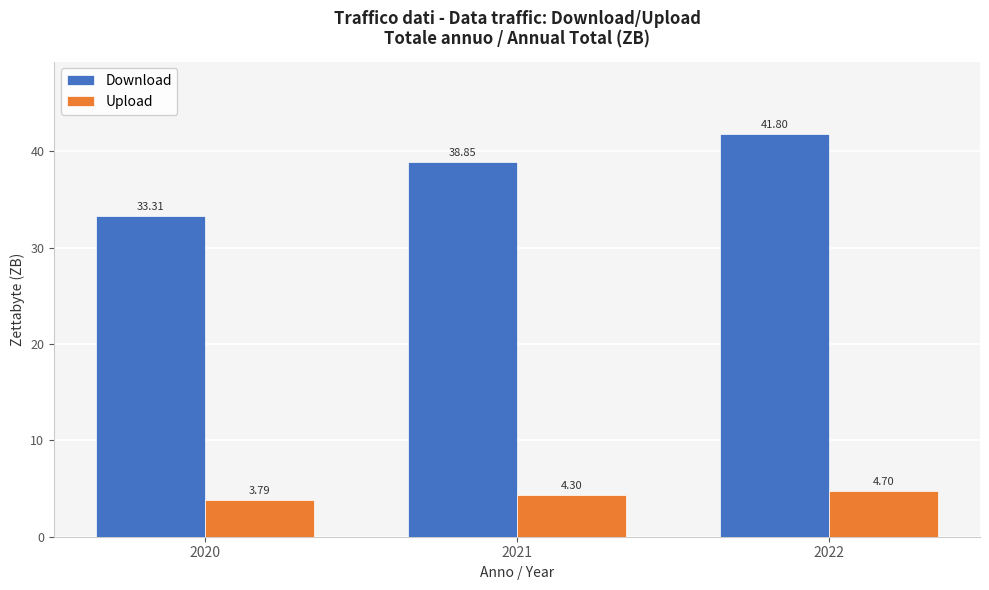

What is the maximum value for Download?

41.8